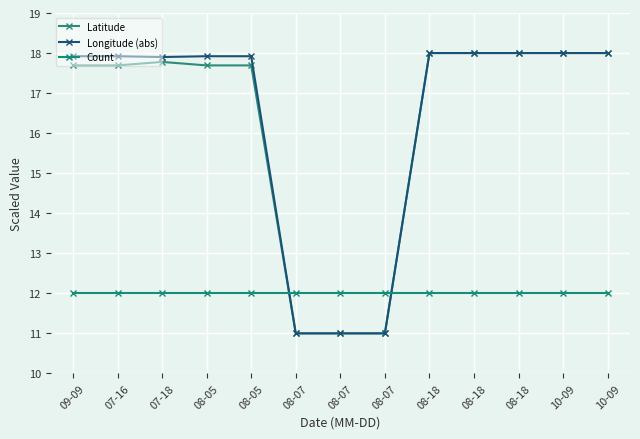

What is the sum of all Latitude values?

211.5